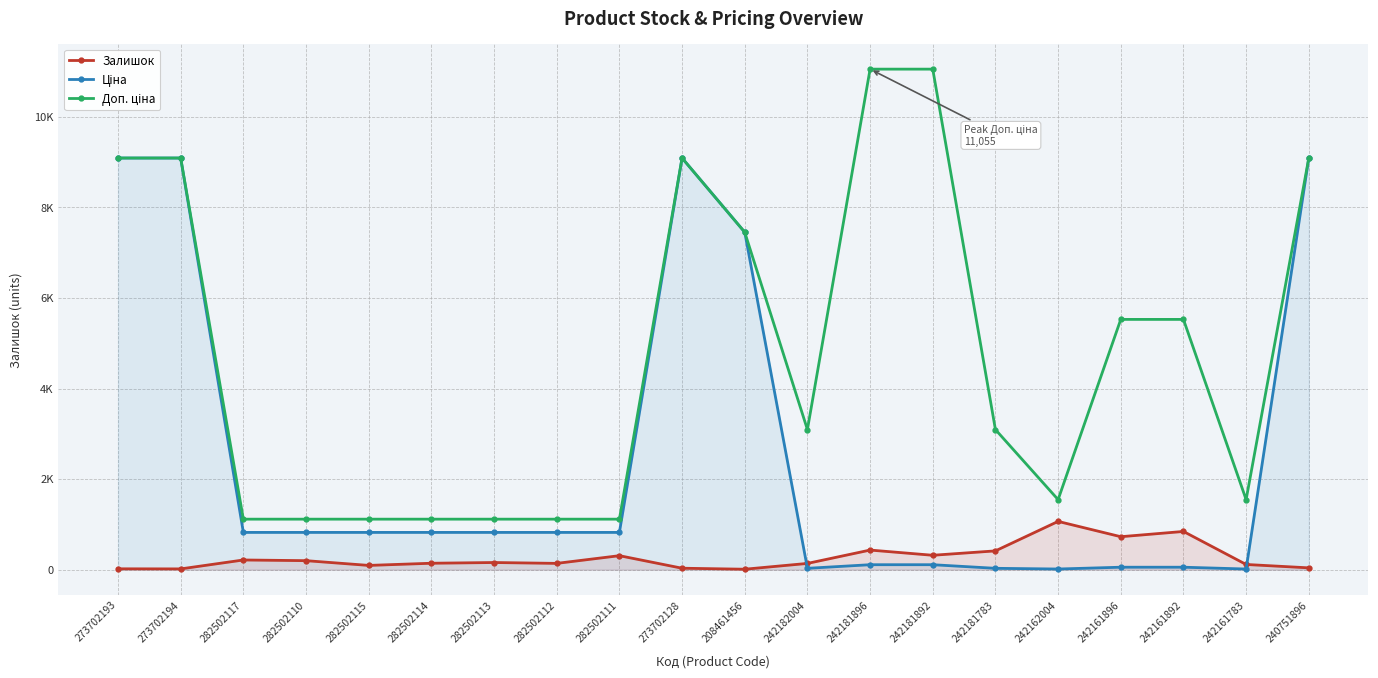

True or false: Доп. ціна has a value of 659.6 at 282502114.

False